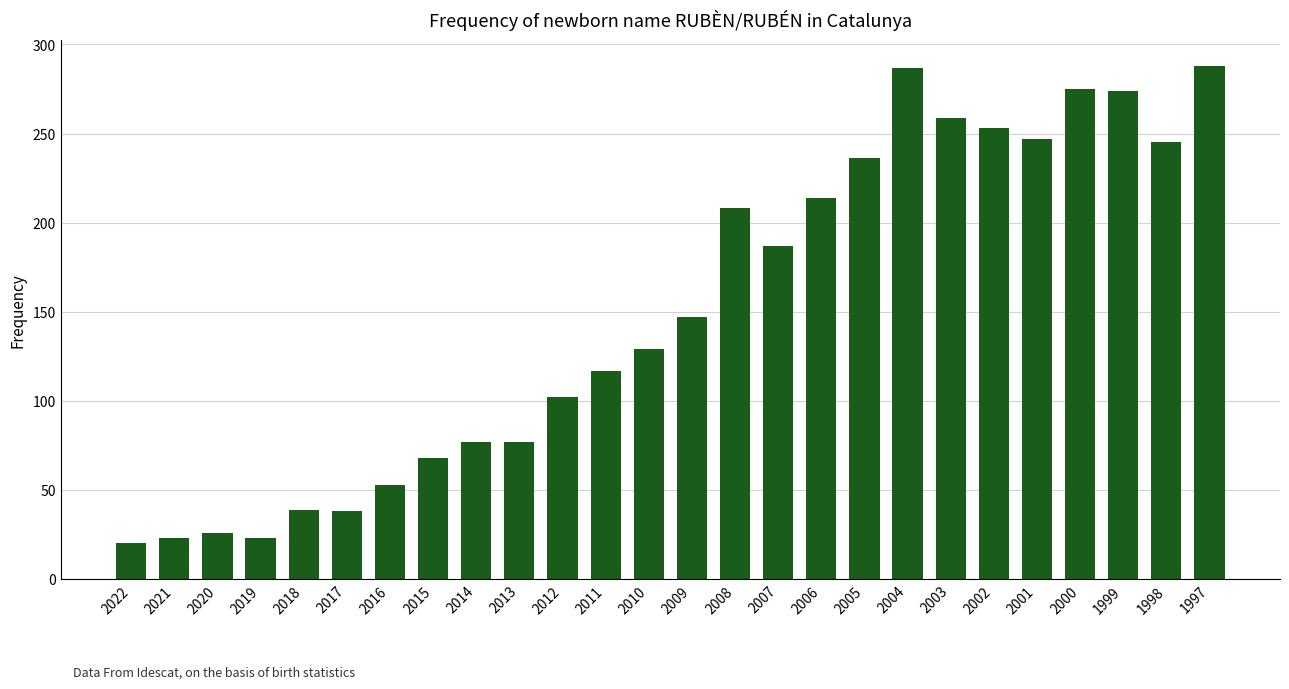

What value does the data have at 2016, to the nearest 10?

50